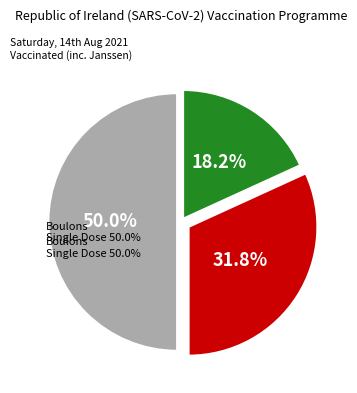

Between Boulons and Axes, which is larger?

Boulons